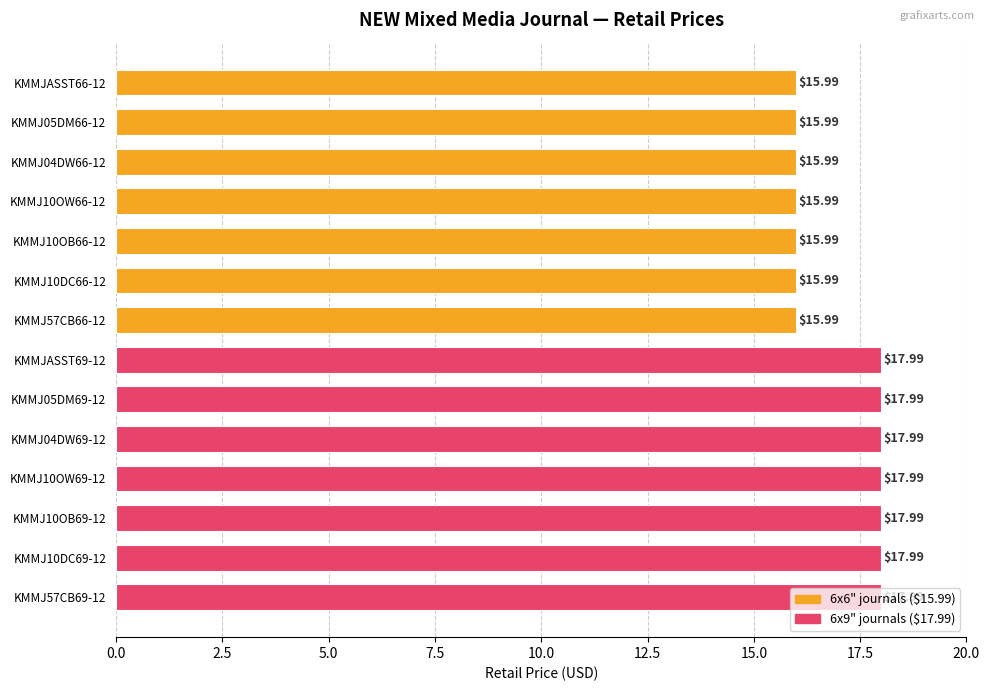

Count the values in the range 15 to 17.

7